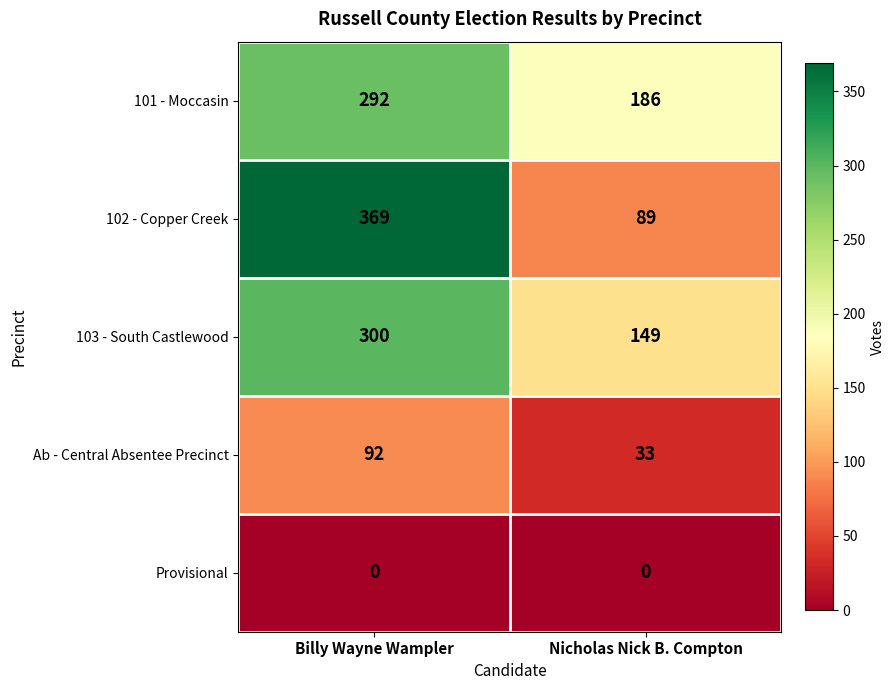

Which series has the widest spread of values?

102 - Copper Creek